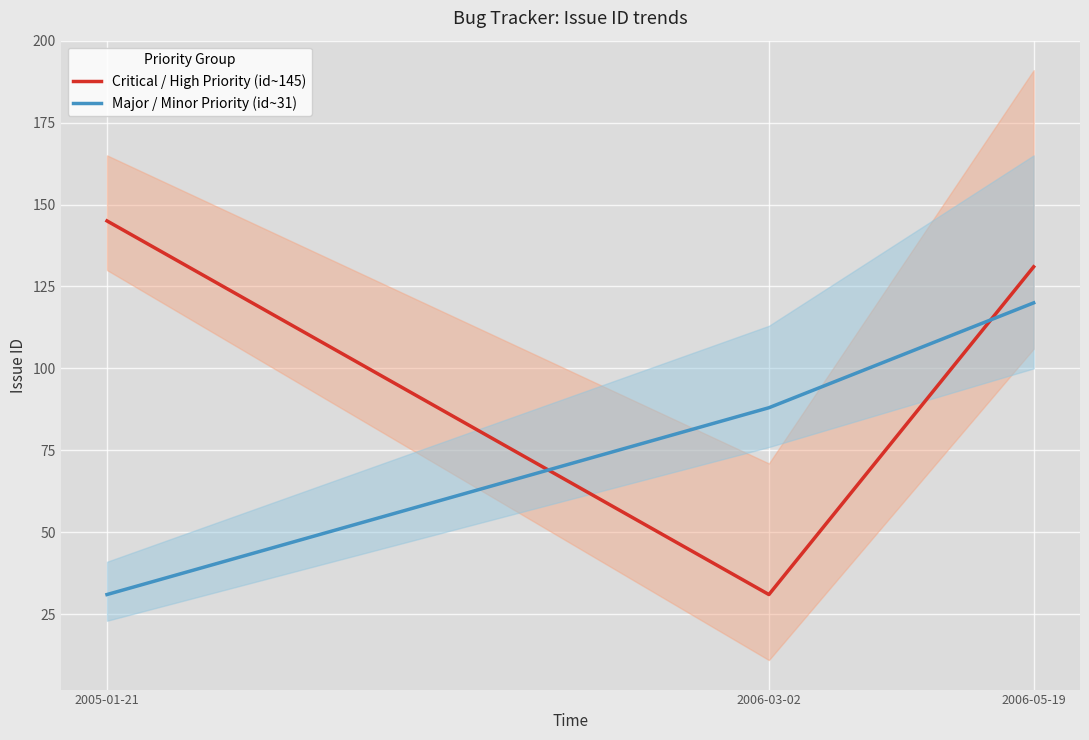

Is it true that Major / Minor Priority (id~31) equals 61 at 2006-03-02?

False